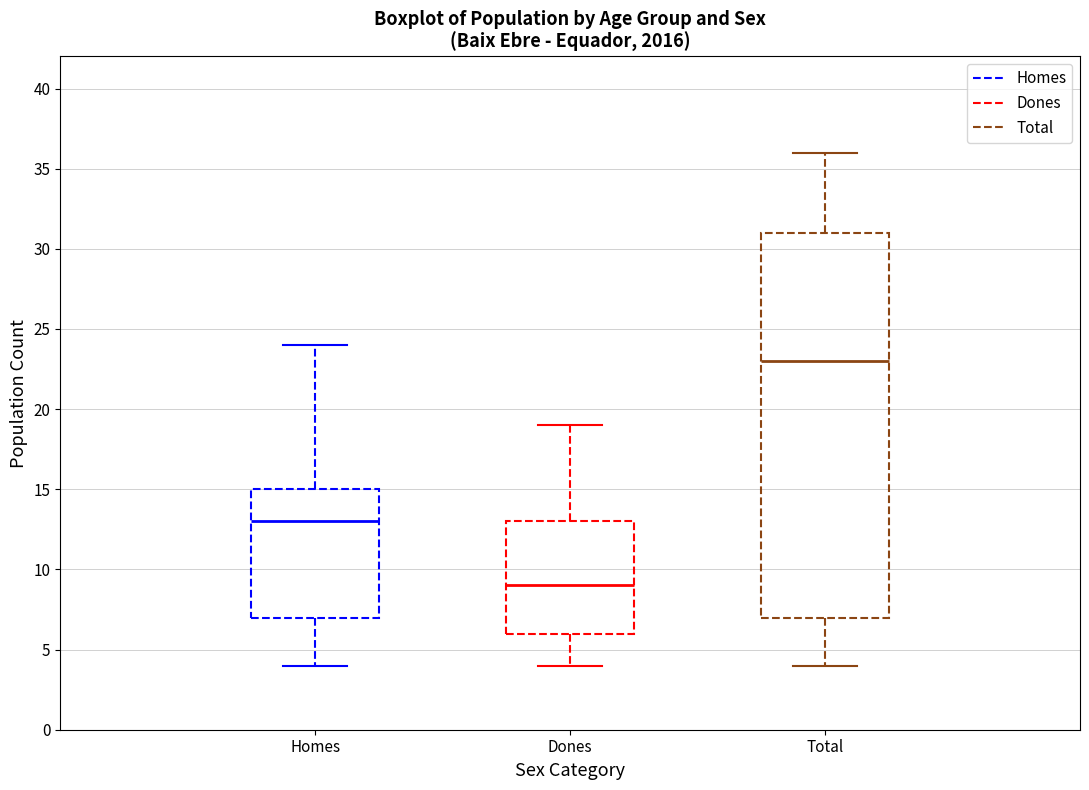

Reading left to right, transcribe this box plot: for each box, give where its median line is, the range the box spans, and where its two whiskers end, as read against the y-axis. The values are not printed on the chart, so give them approximately, as read against the axis.

Homes: median 13, box 7 to 15, whiskers 4 to 24
Dones: median 9, box 6 to 13, whiskers 4 to 19
Total: median 23, box 7 to 31, whiskers 4 to 36